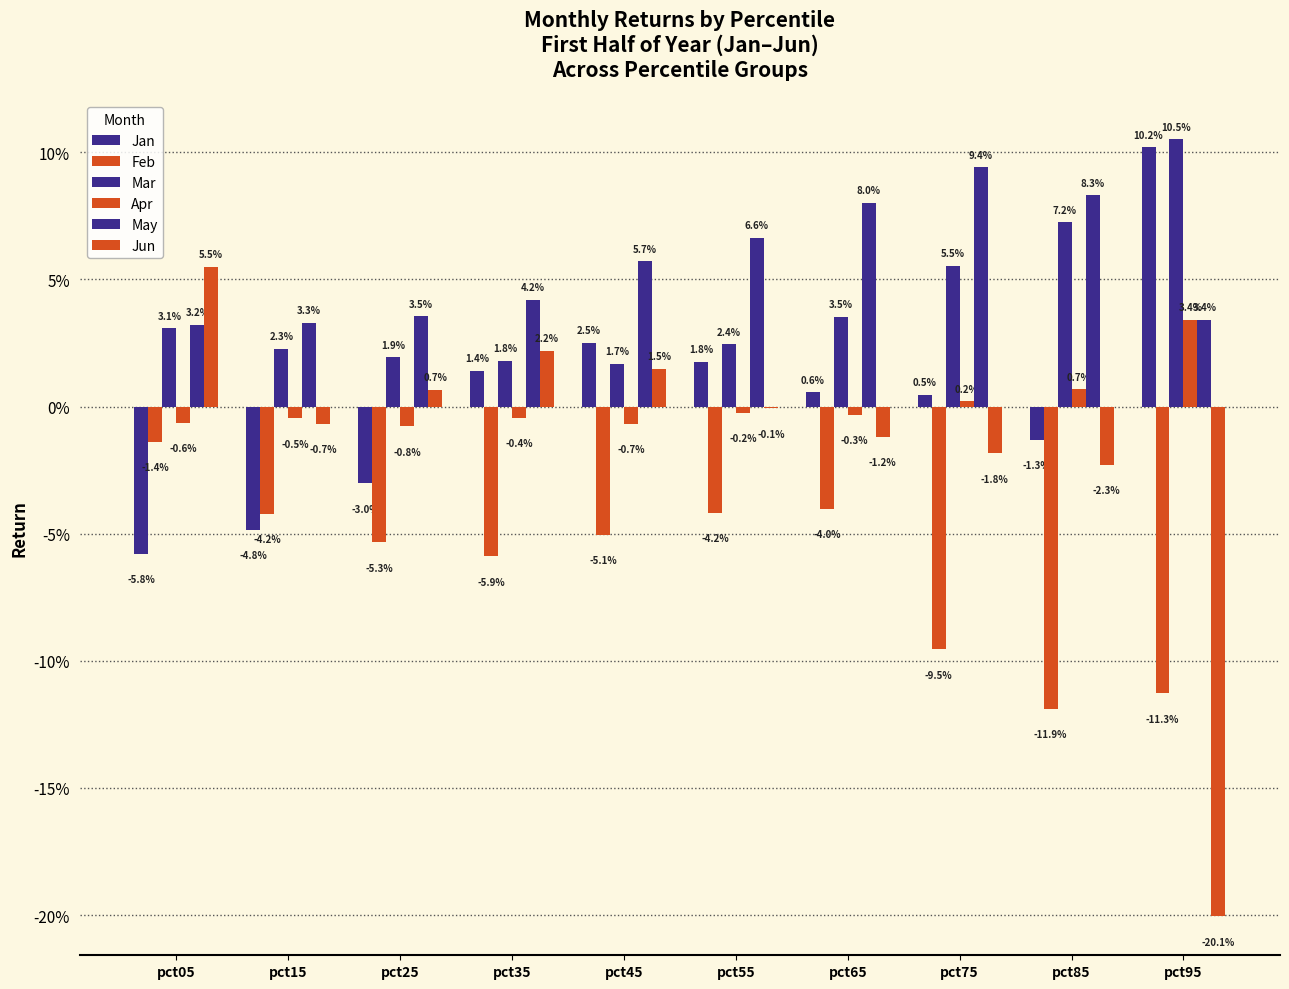

At pct35, list the series in order from smallest to largest.

Feb, Apr, Jan, Mar, Jun, May